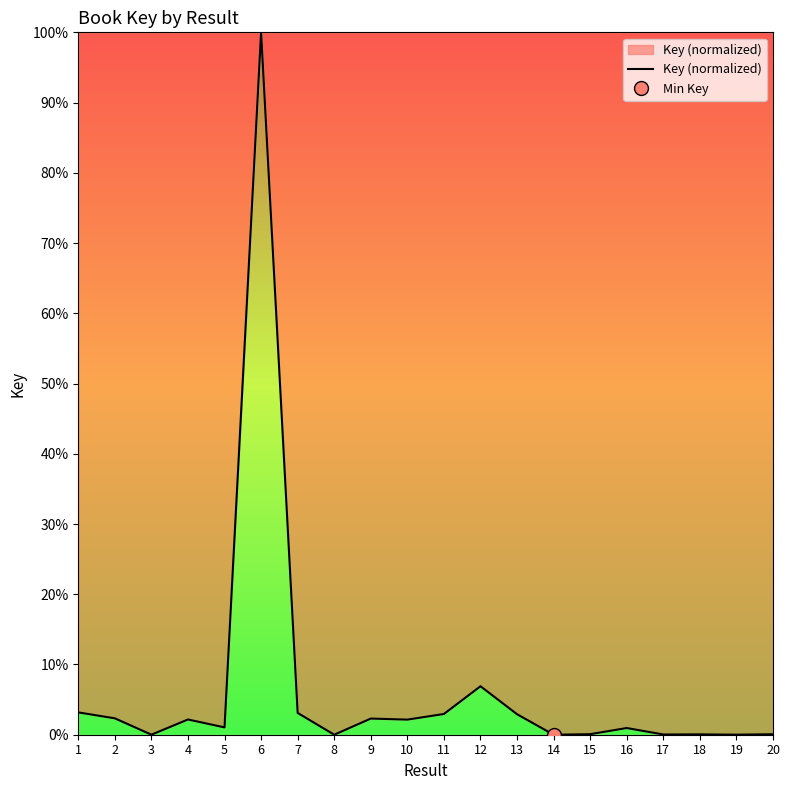

List the labels in order of value, smallest first.

14, 8, 3, 19, 17, 18, 20, 15, 16, 5, 10, 4, 9, 2, 13, 11, 7, 1, 12, 6